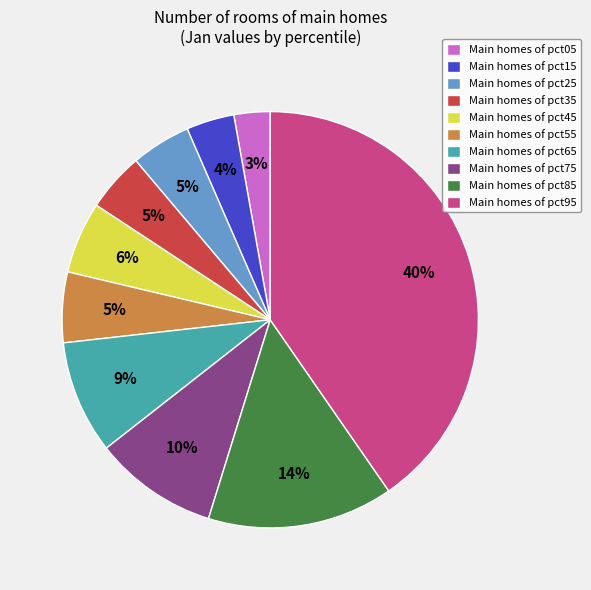

Which slice is the smallest?

Main homes of pct05